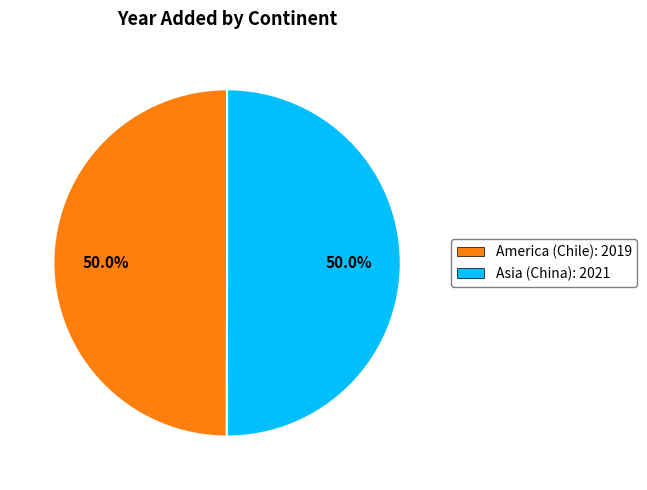

The America (Chile) slice represents 39% of the pie. True or false?

False